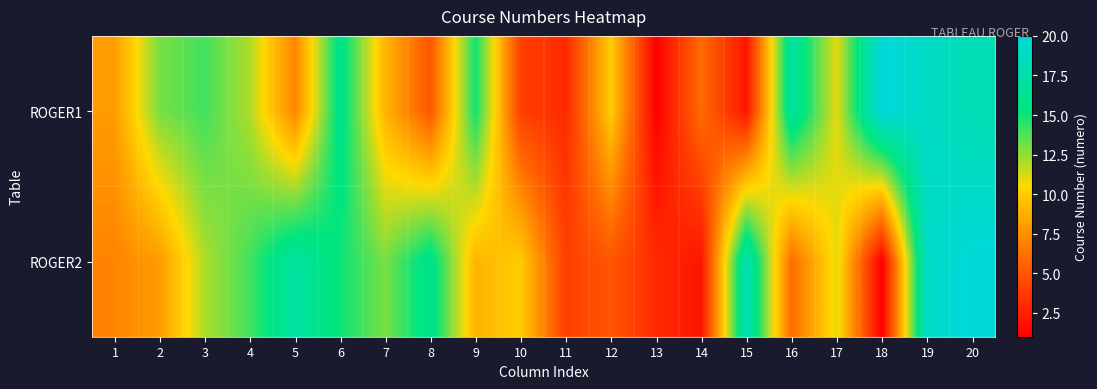

At which category does the chart reach its peak across all series?

18